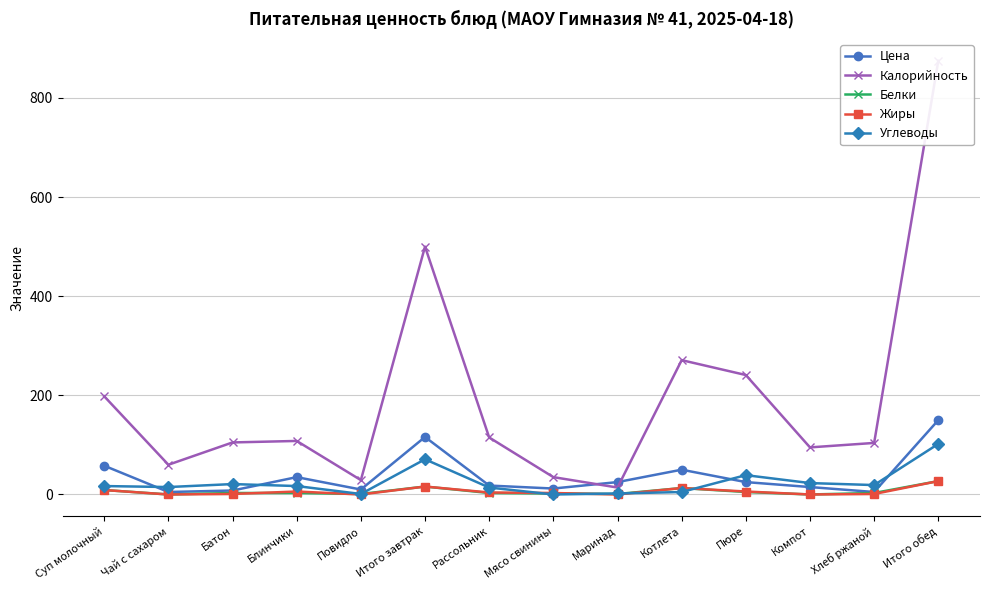

How many data points in Белки are less than 3?

5